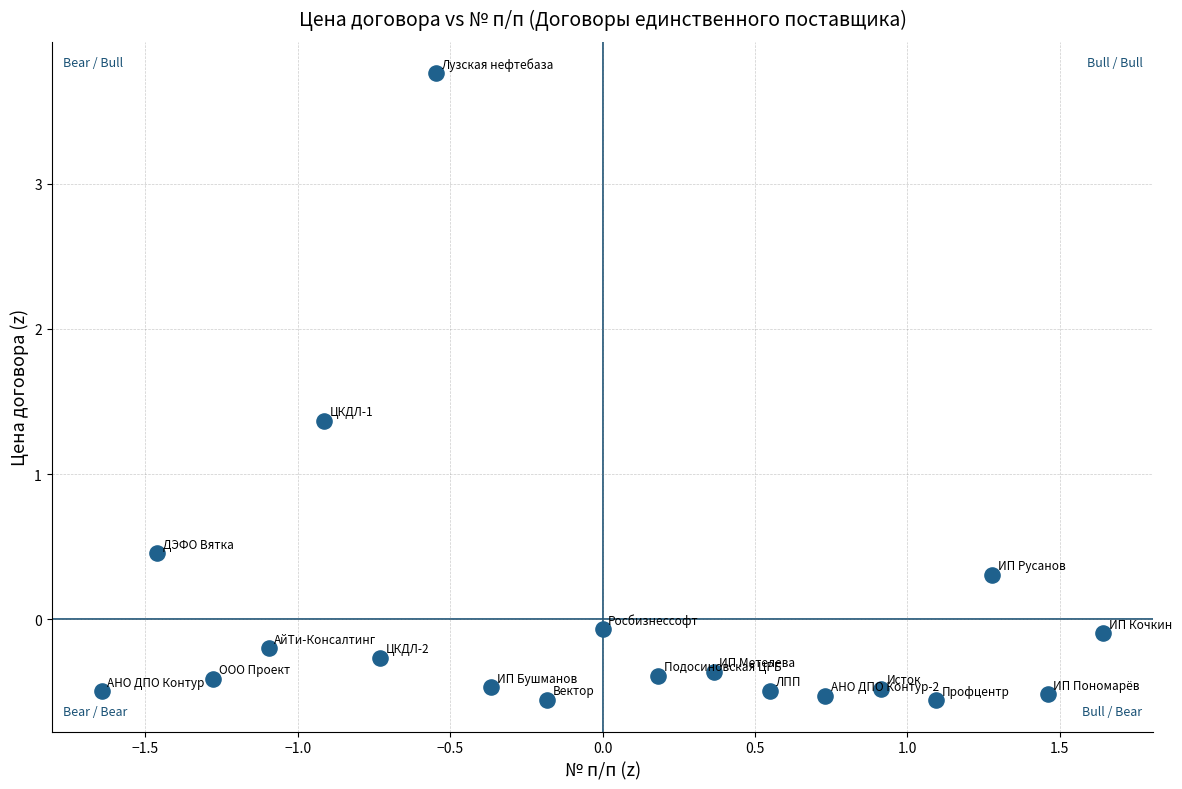

What is the range of Y values (max minus min)?

4.3